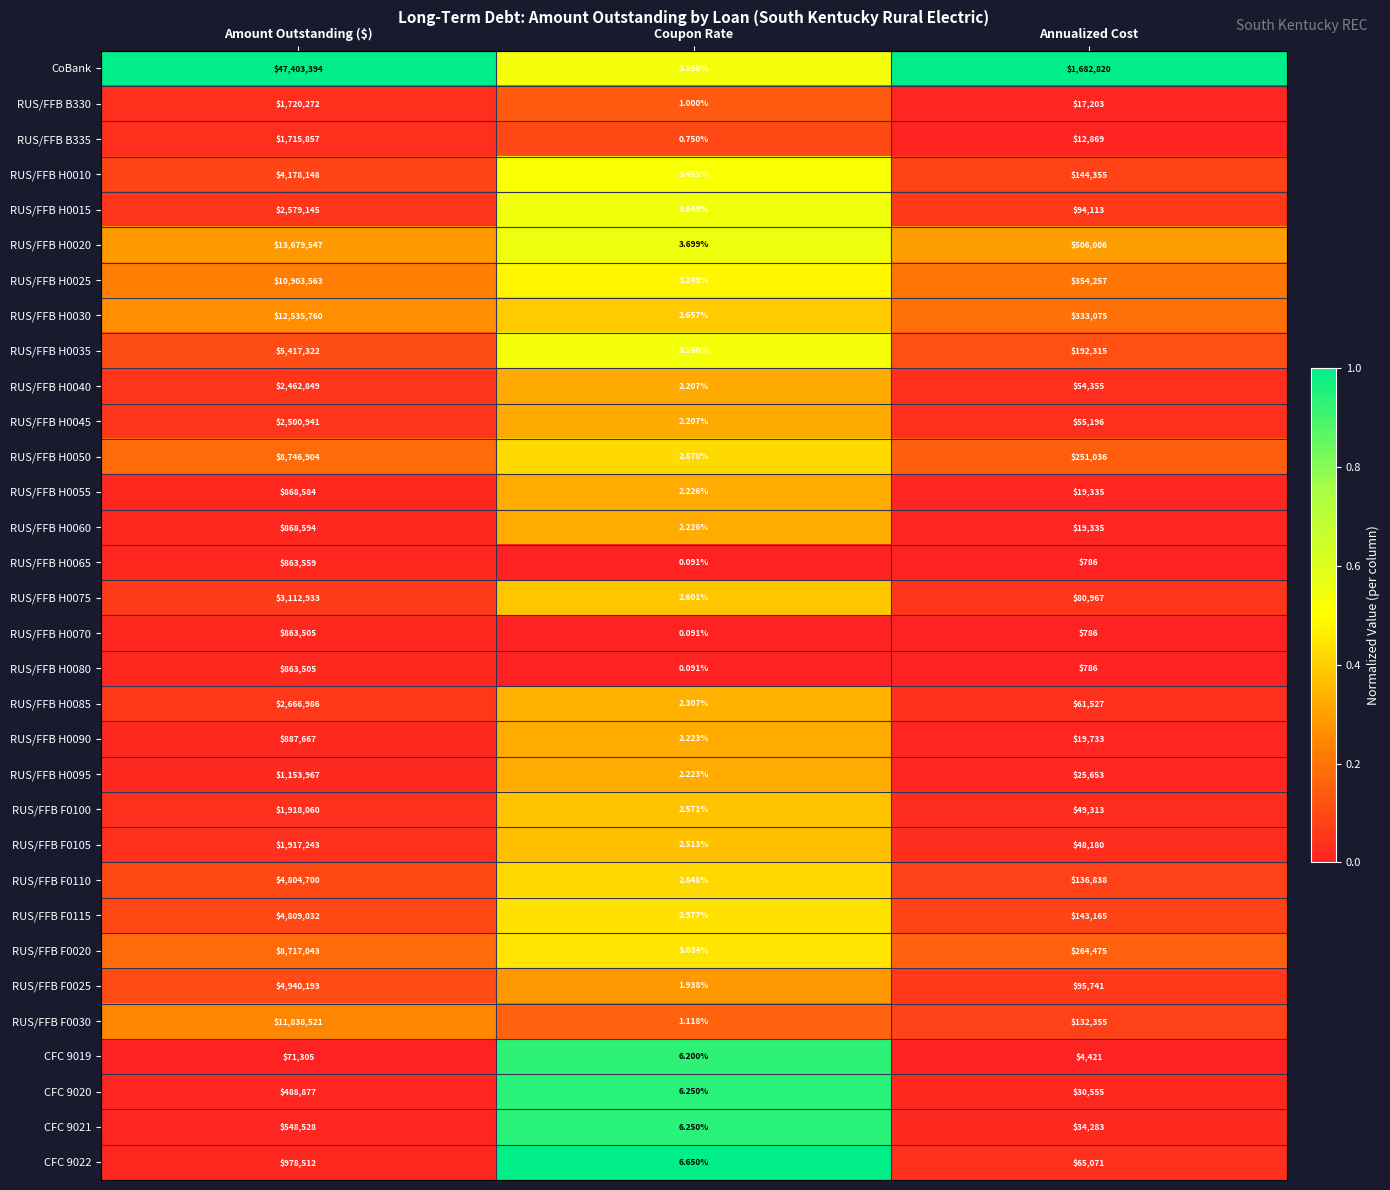

Where does the RUS/FFB H0055 series first go above 19335?

Amount Outstanding ($)